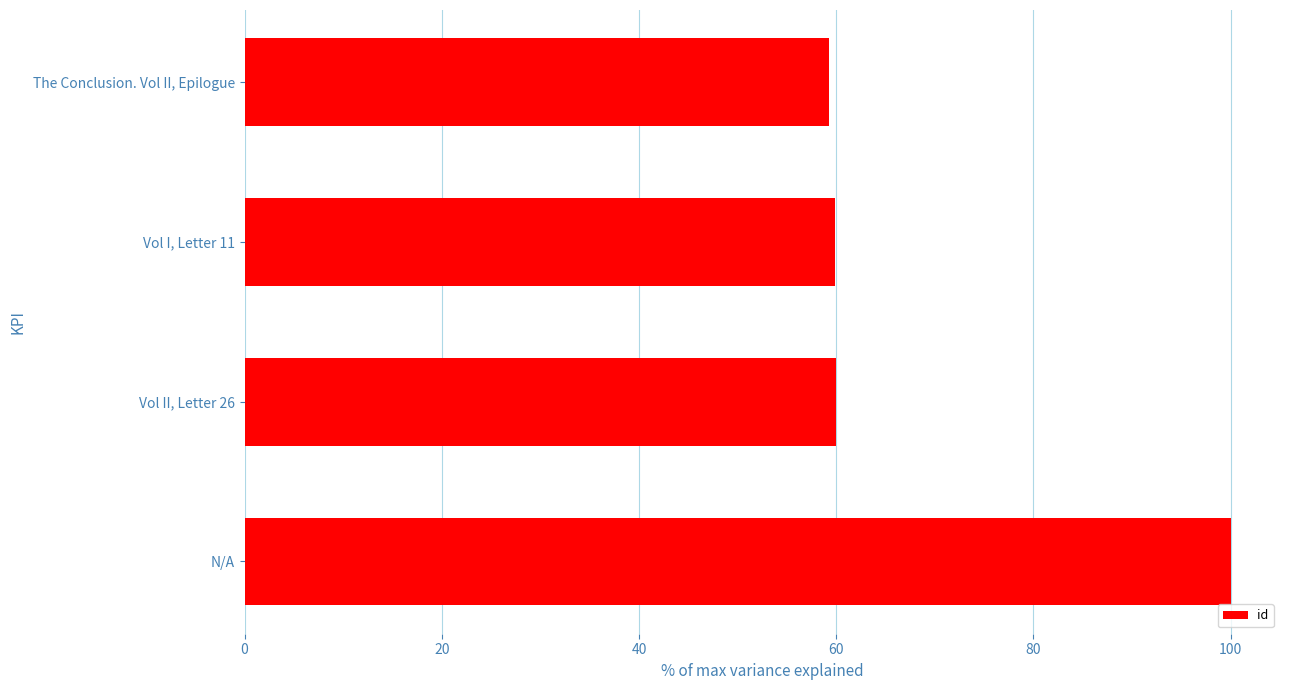

Reading top to bottom, what are all the values shown in this chart?

59.3	59.9	59.9	100.0